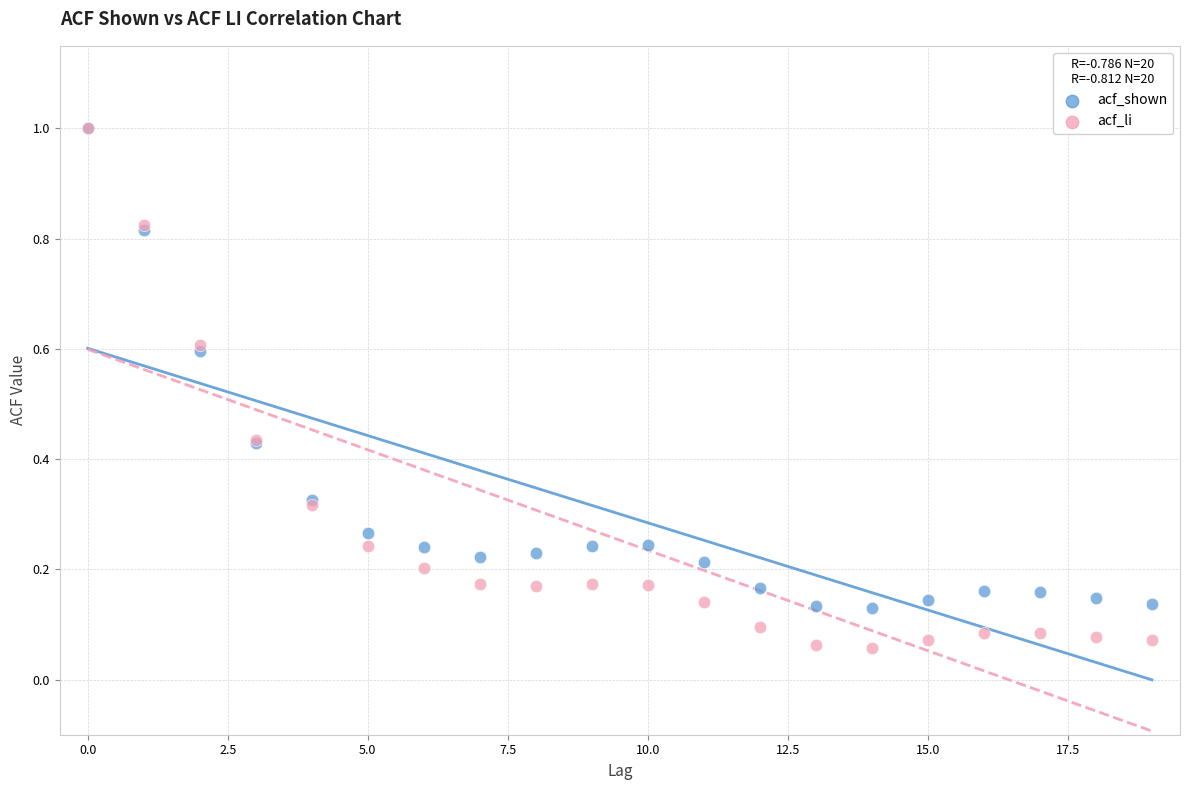

What are all the series names shown in the legend?

acf_shown, acf_li